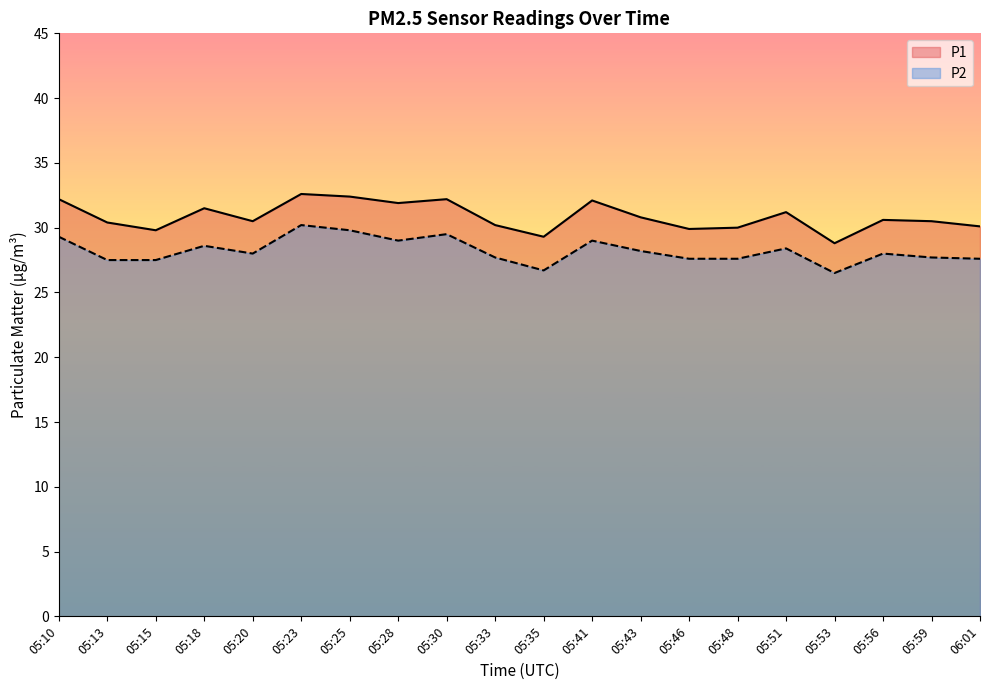

The P1 series shows 31.5 at 05:18. True or false?

True